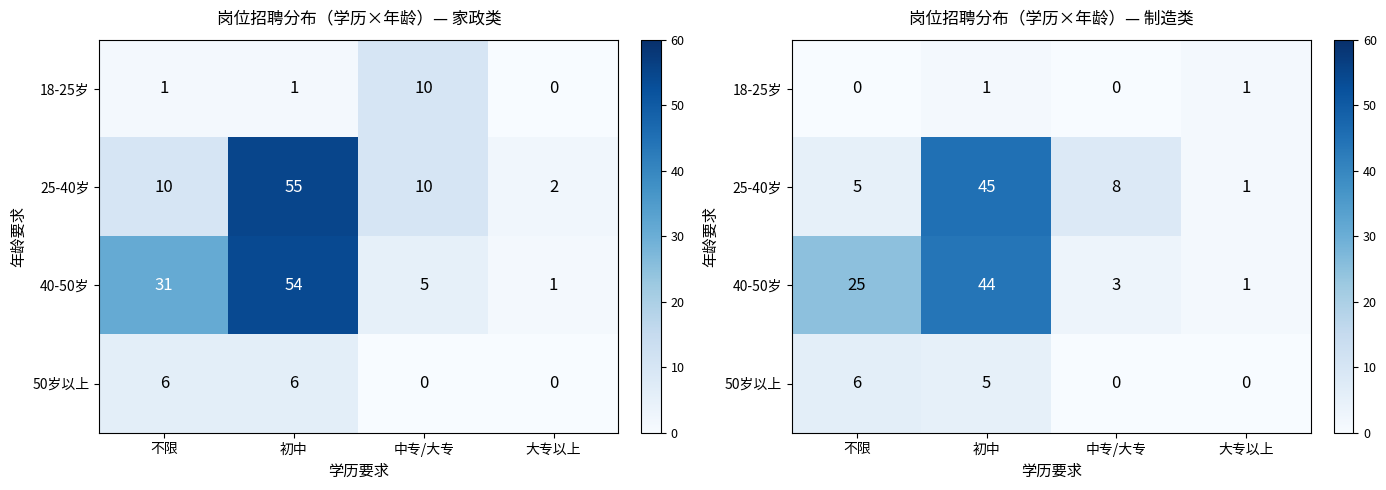

Is it true that 50岁以上 equals 6 at 不限?

True